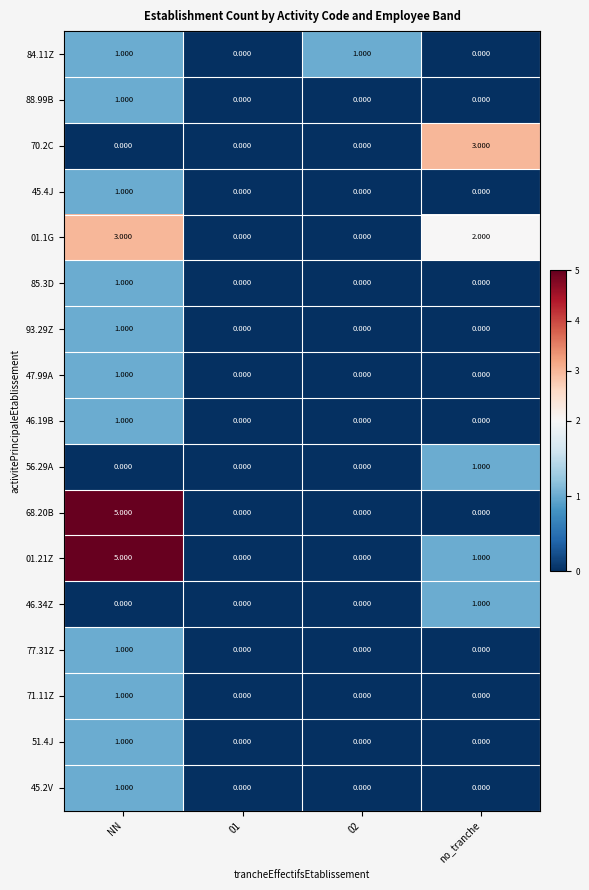

At which label does 01.21Z reach its peak?

NN